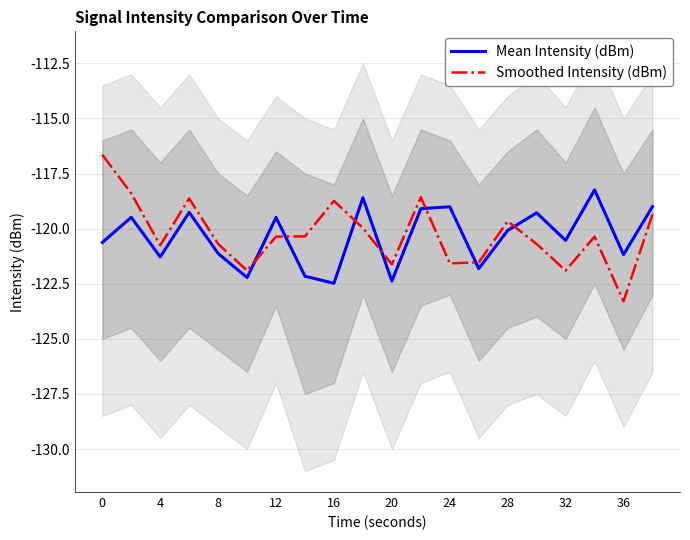

In Smoothed Intensity (dBm), how many points are lower than both neighbors (excluding endpoints)?

6